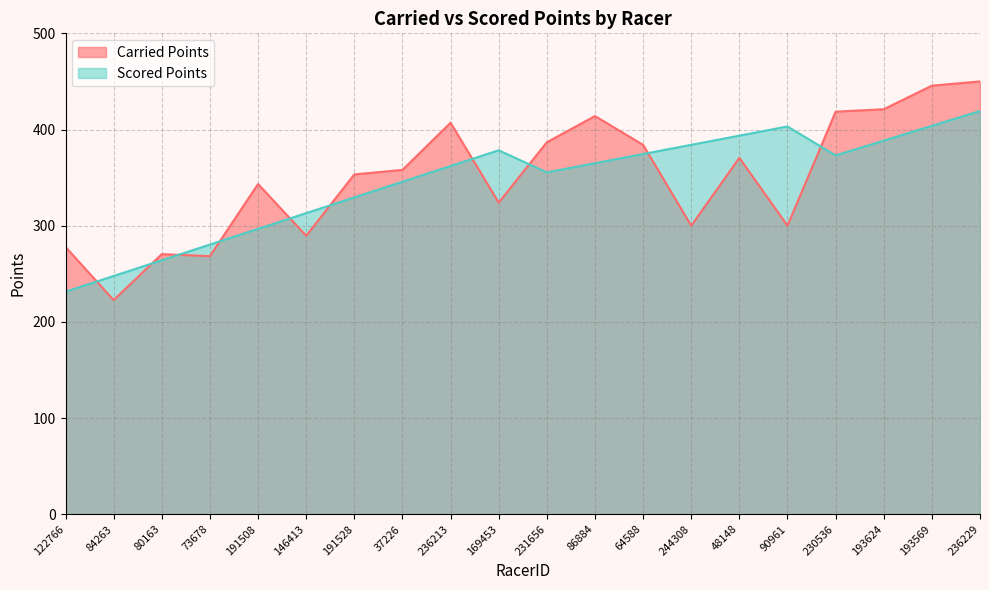

What is the spread (max minus min) of values at 80163?

6.4